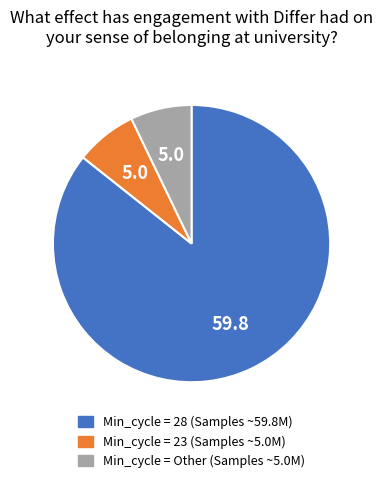

Is the sum of Min_cycle = 23 (Samples ~5.0M) and Min_cycle = Other (Samples ~5.0M) greater than half?

No